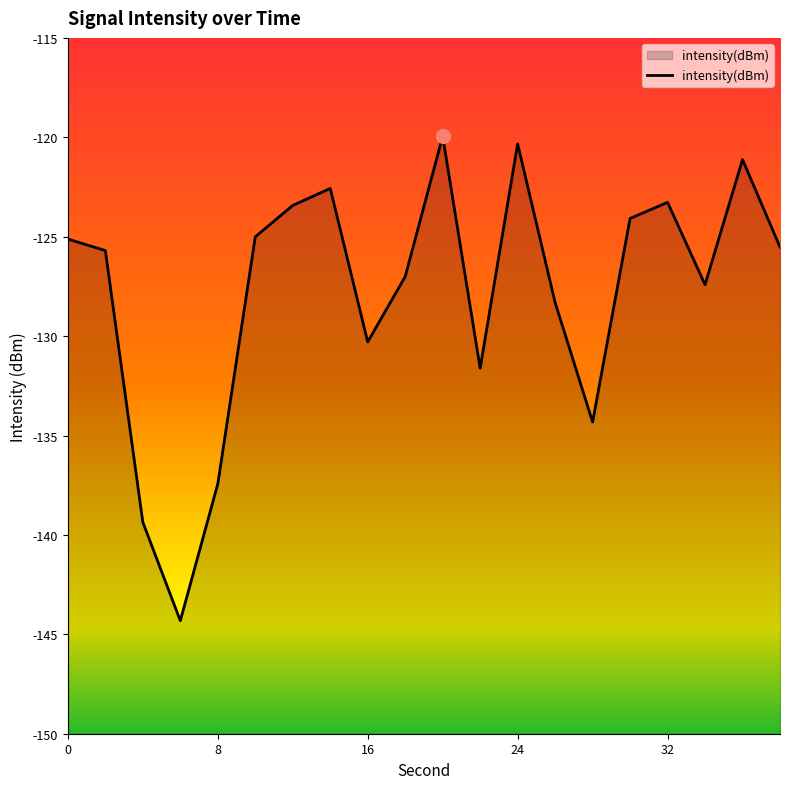

What is the minimum value shown in the chart?

-144.3